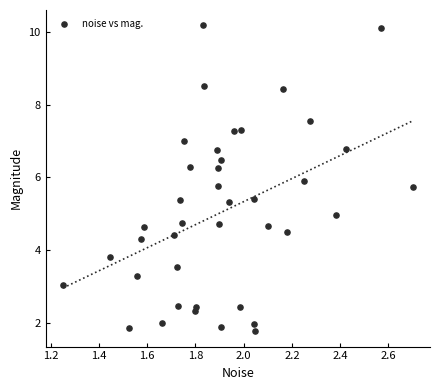

What is the range of Y values (max minus min)?

8.4